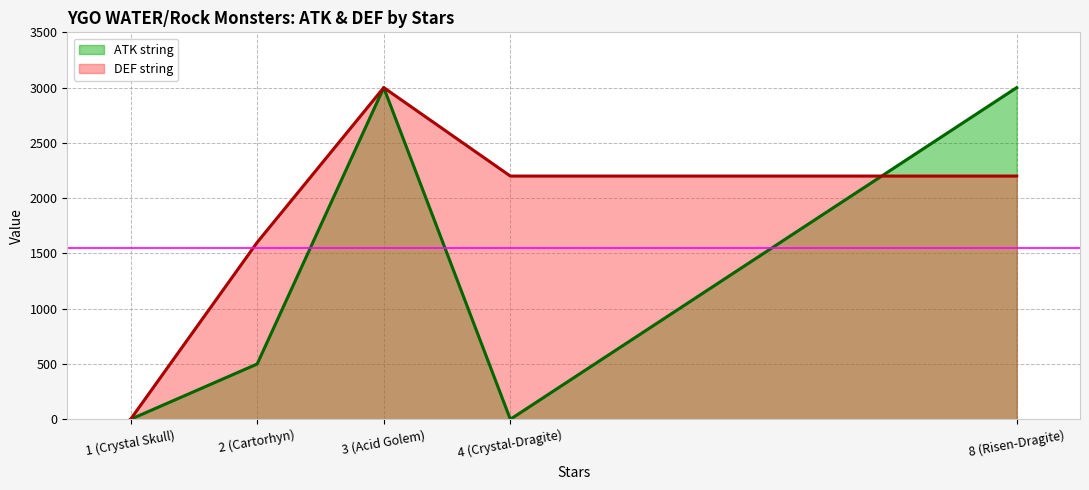

At 1 (Crystal Skull), list the series in order from largest to smallest.

DEF string, ATK string